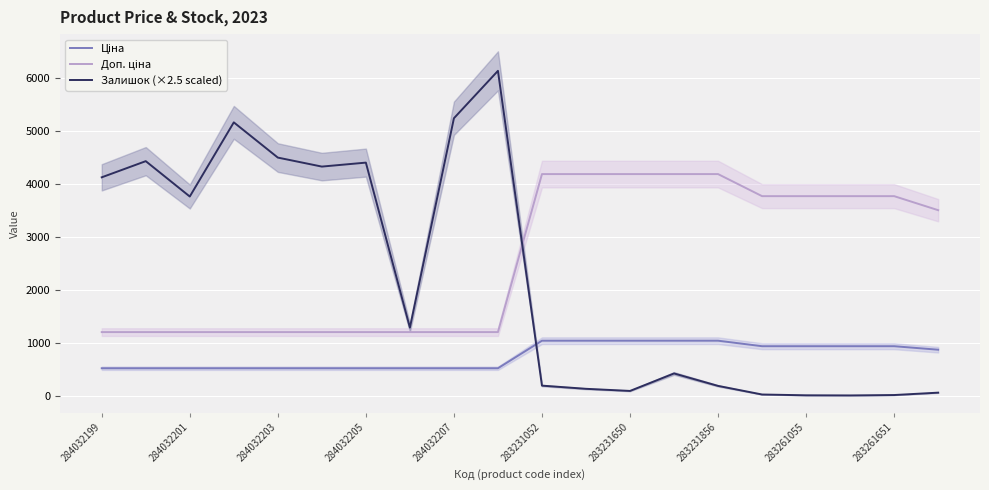

What is the difference between the maximum and minimum values in the Доп. ціна series?

2982.8